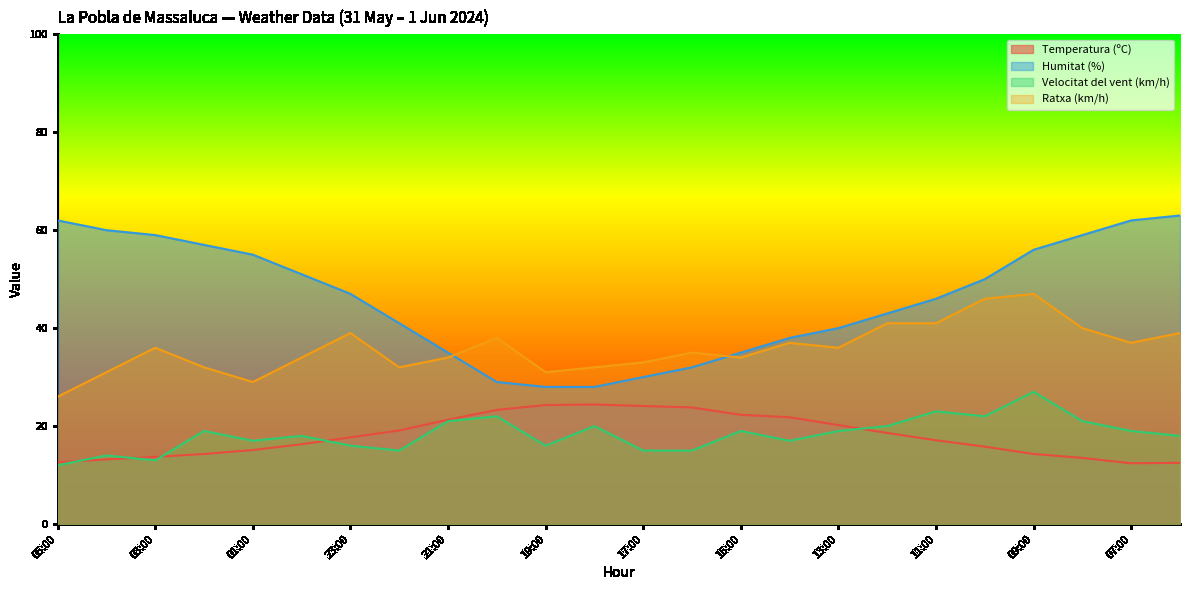

True or false: Ratxa (km/h) and Temperatura (ºC) cross at least once.

False